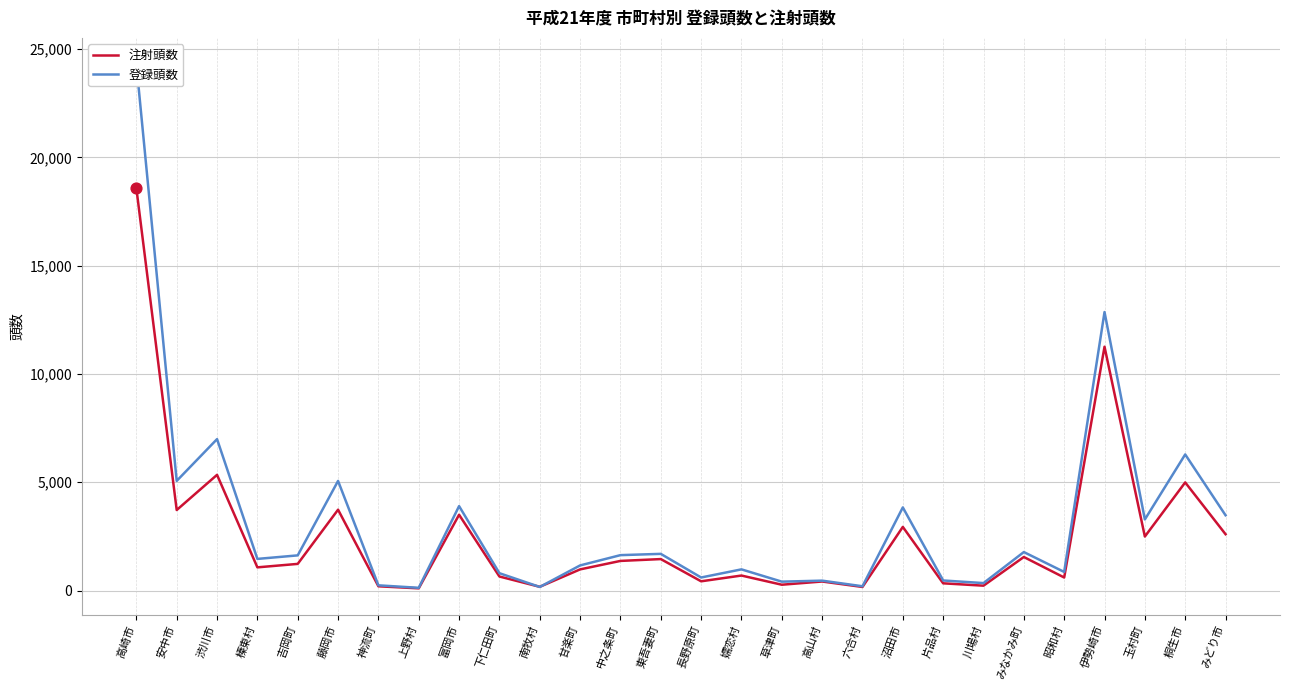

Which series has the widest spread of Y values?

登録頭数